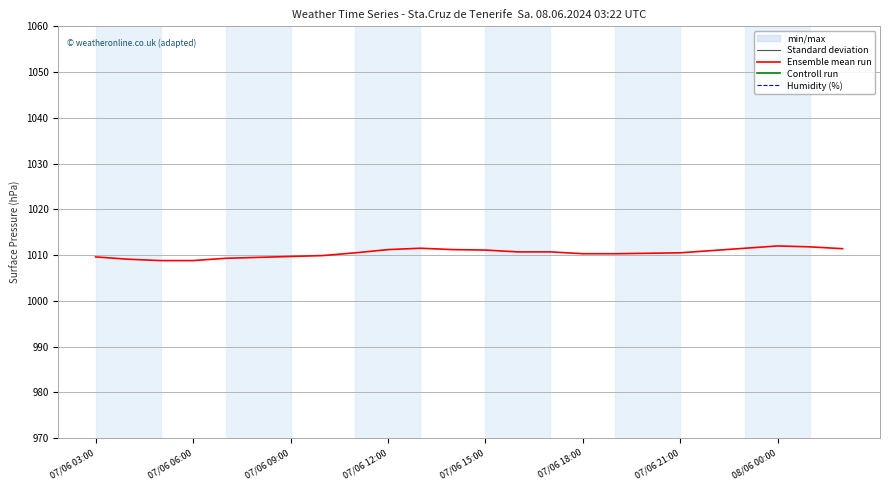

What is the lowest value of the Ensemble mean run series?

1008.8